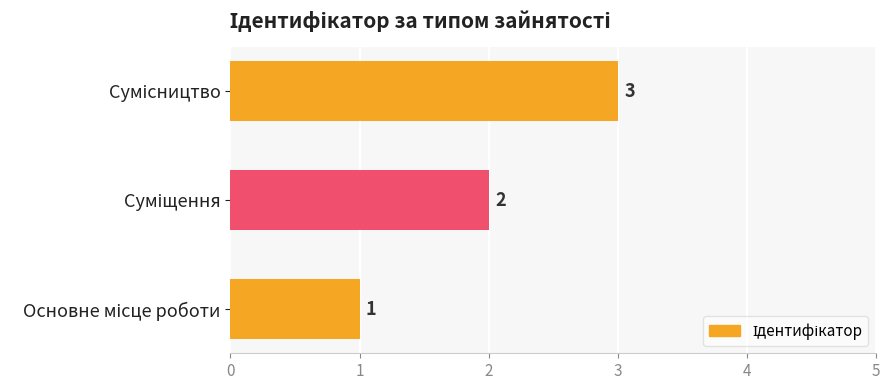

What is the maximum value shown in the chart?

3